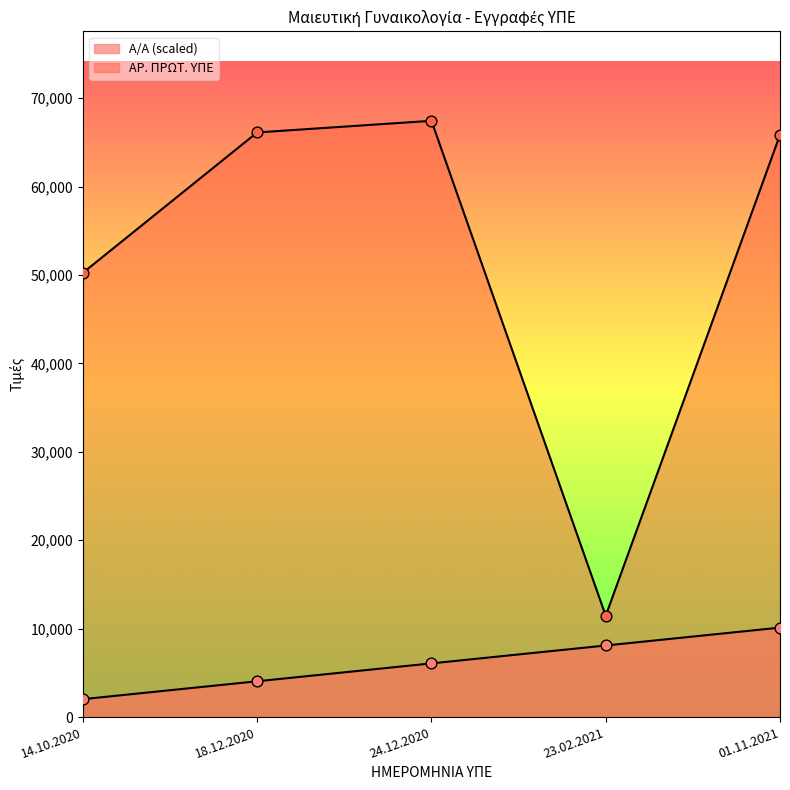

Which series has the largest Y range (max minus min)?

ΑΡ. ΠΡΩΤ. ΥΠΕ